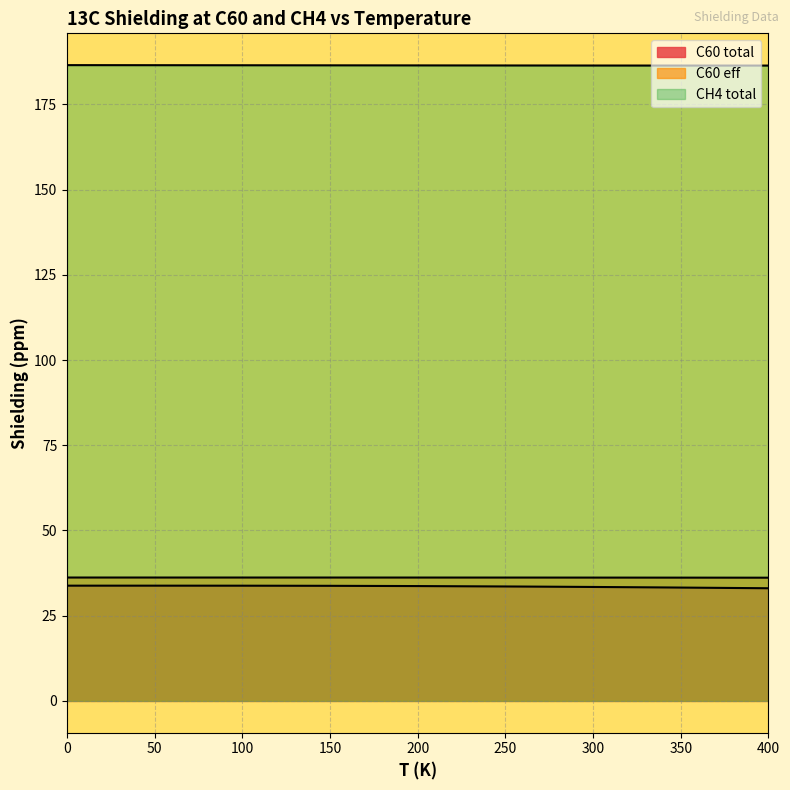

What is the maximum value for C60 total?

33.8